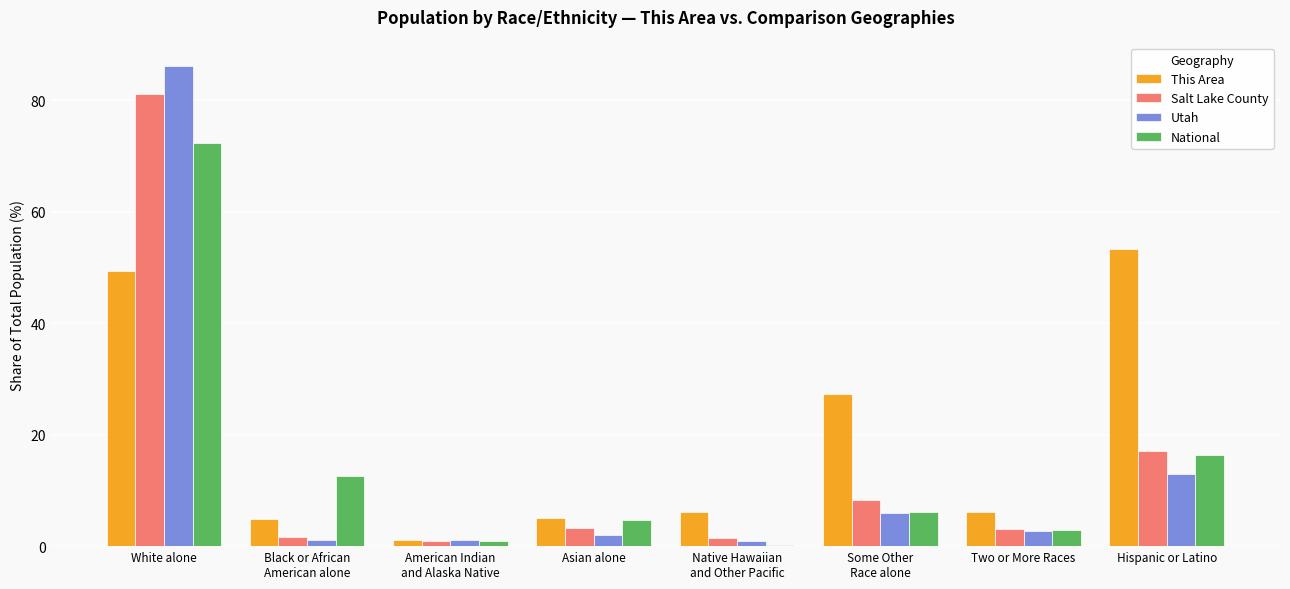

Where is This Area nearest to the value 27?

Some Other
Race alone